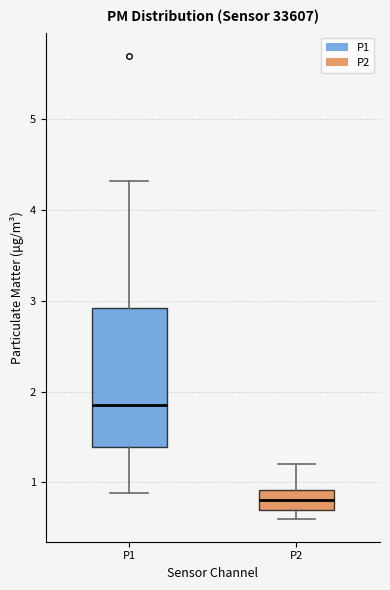

Which box is the tallest, from its lower edge to its upper edge?

P1